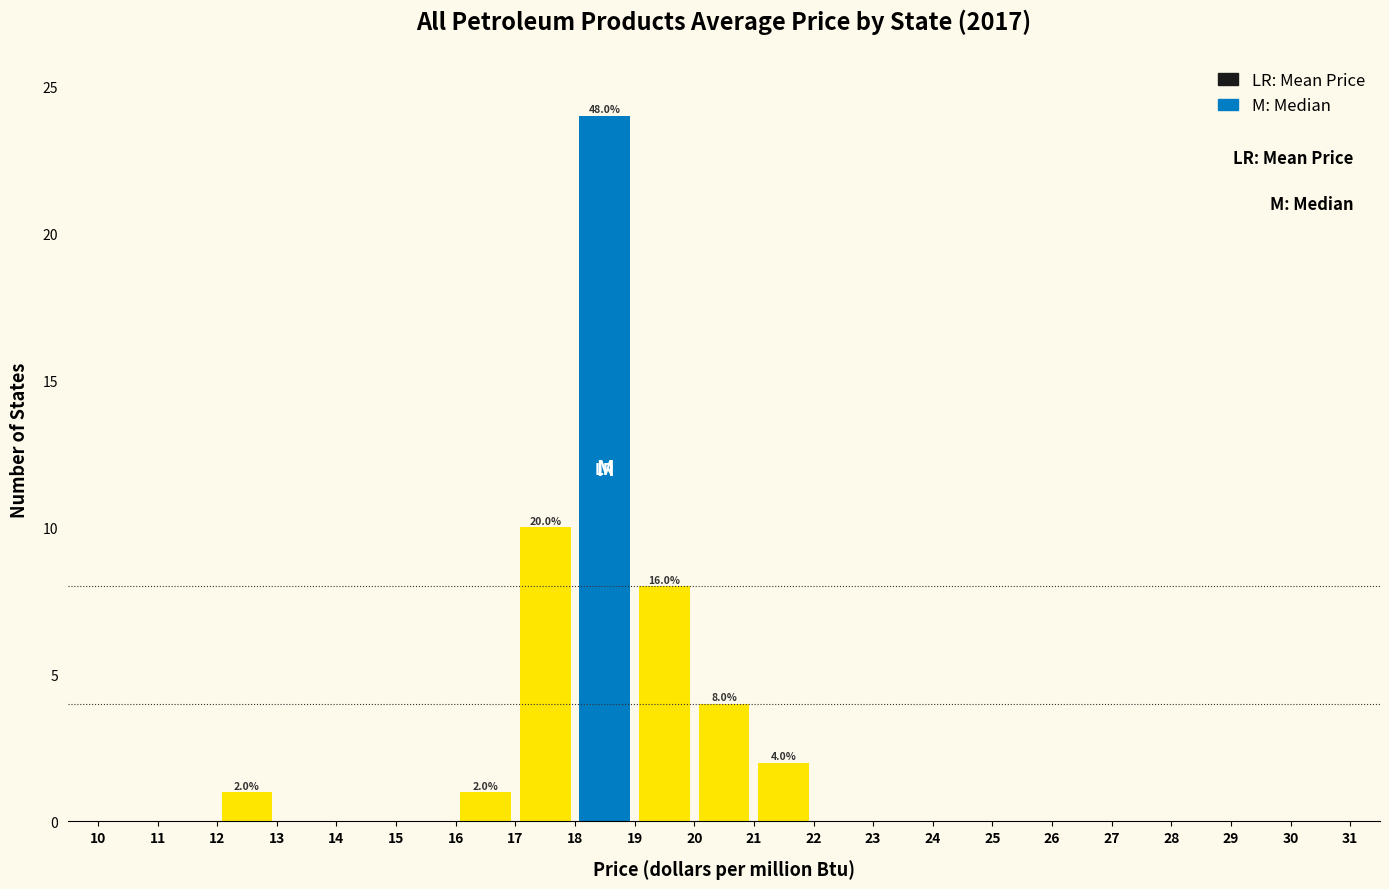

Which range on the x-axis has the tallest bar?

18 to 19